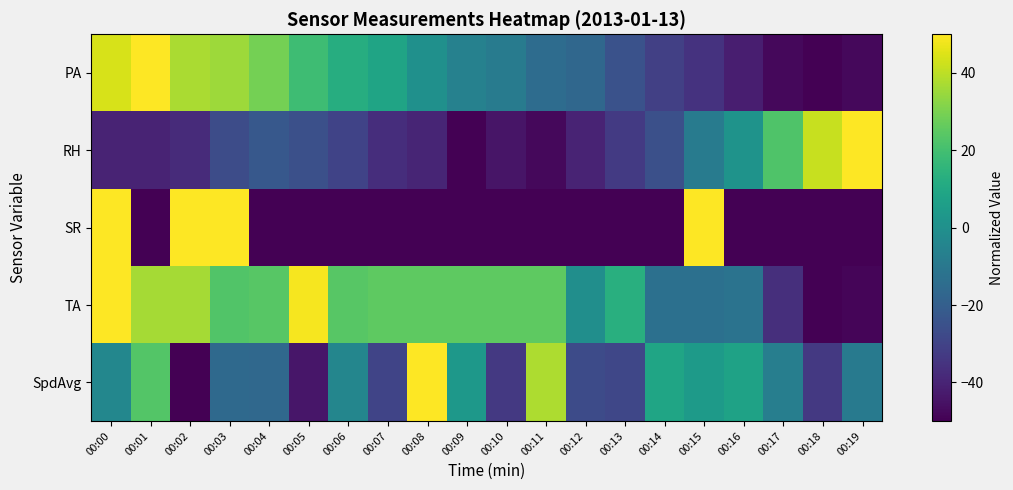

Count the number of categories in the chart.

20